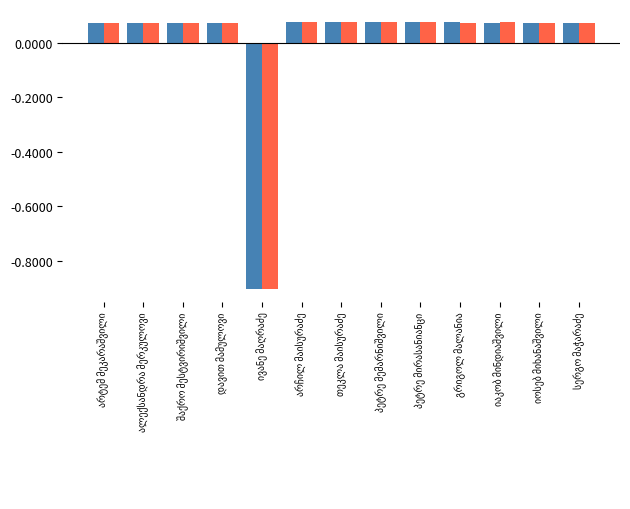

What is the smallest value displayed?

-0.9